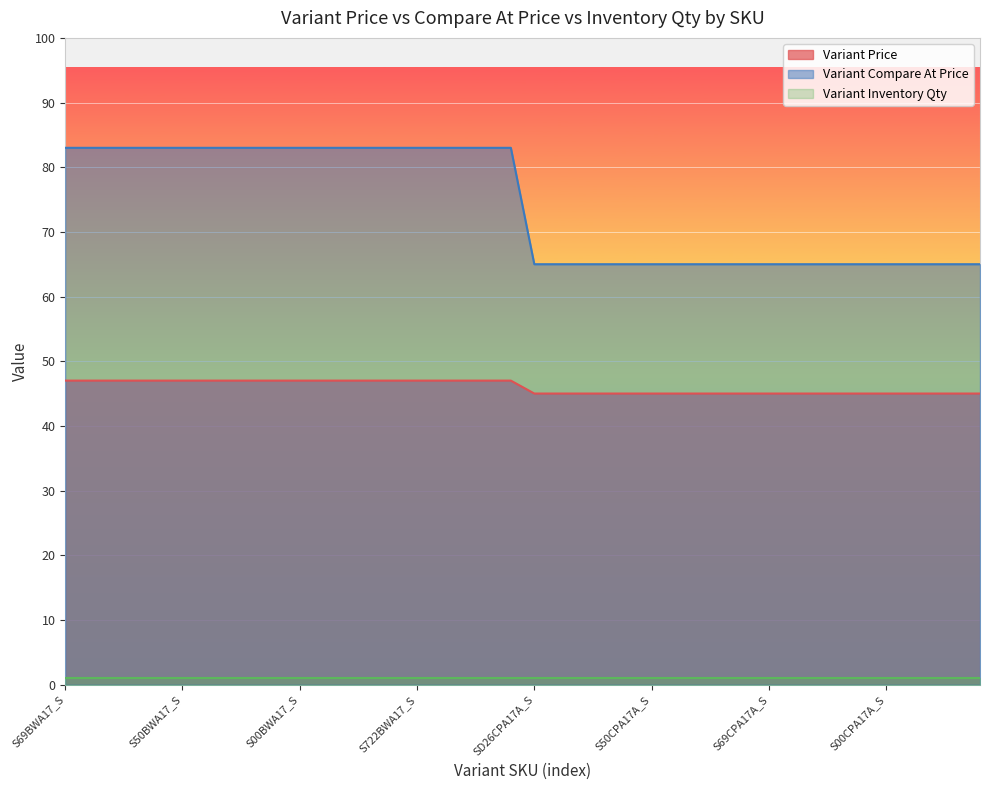

Rank the series by their maximum value, from lowest to highest.

Variant Inventory Qty, Variant Price, Variant Compare At Price